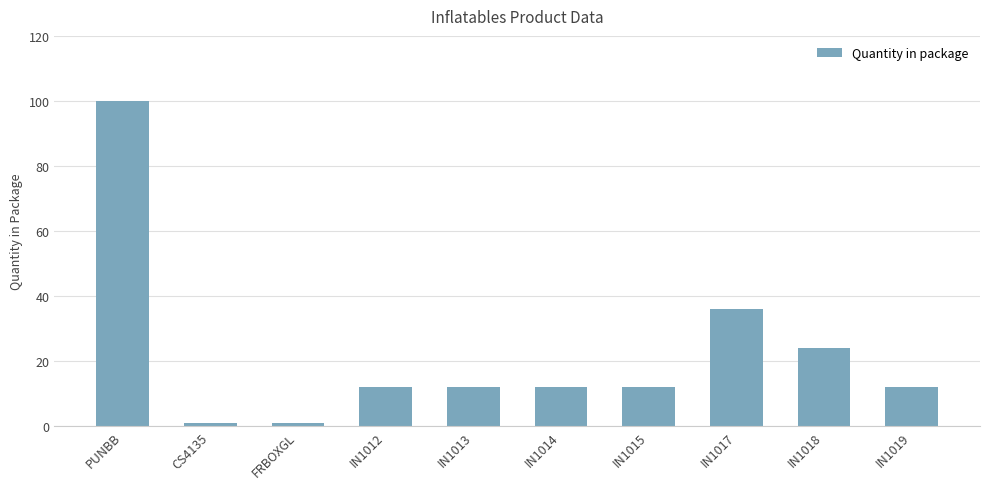

The value at CS4135 is 1. True or false?

True